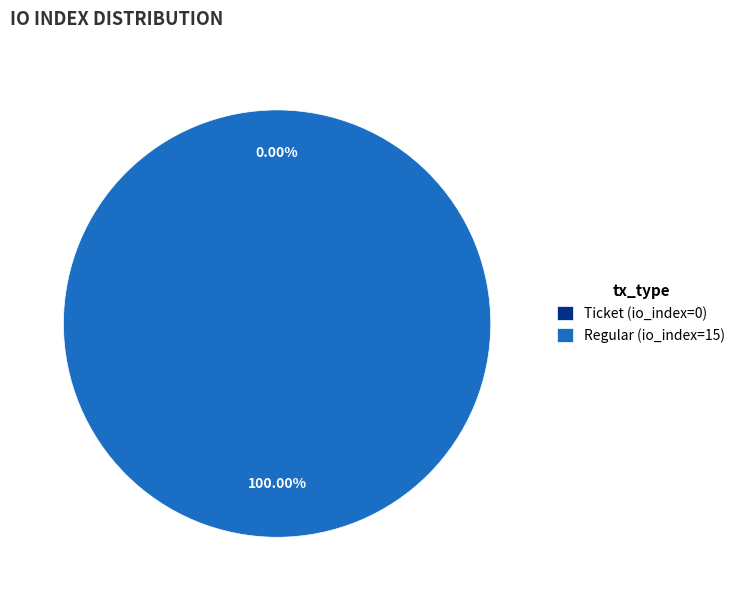

Which has a higher value, Regular (io_index=15) or Ticket (io_index=0)?

Regular (io_index=15)